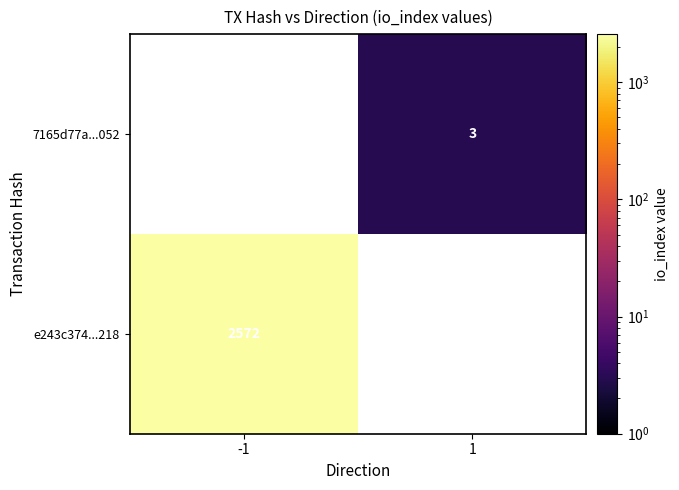

Is it true that e243c374...218 equals 3405 at -1?

False